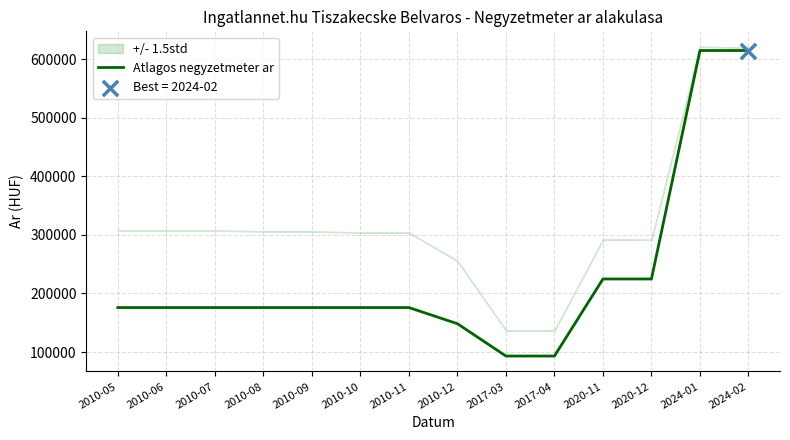

What is the ratio of the value at 2024-02 to the value at 2010-09?

3.5